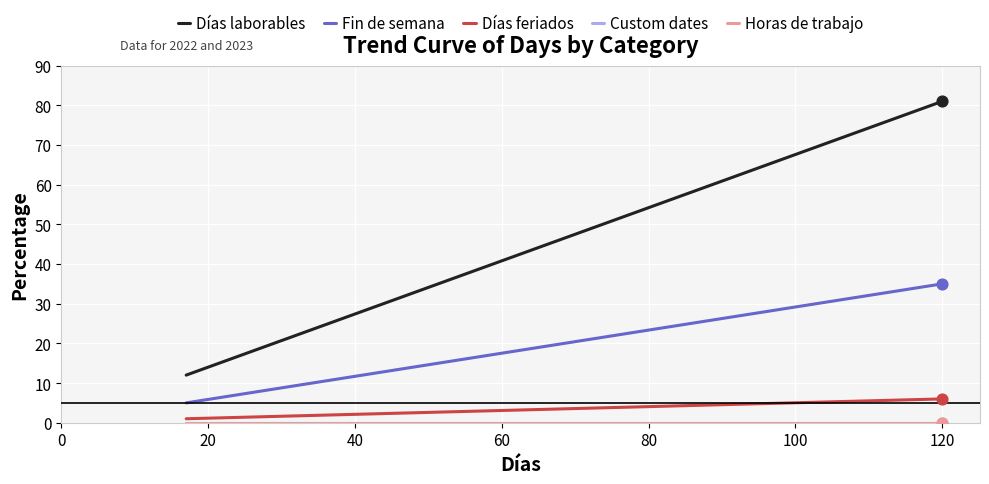

What are all the series names shown in the legend?

Días laborables, Fin de semana, Días feriados, Custom dates, Horas de trabajo